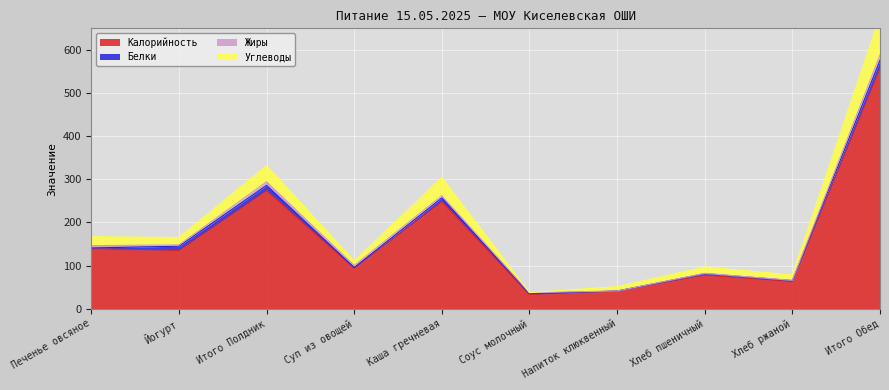

What is the maximum value for Калорийность?

557.3